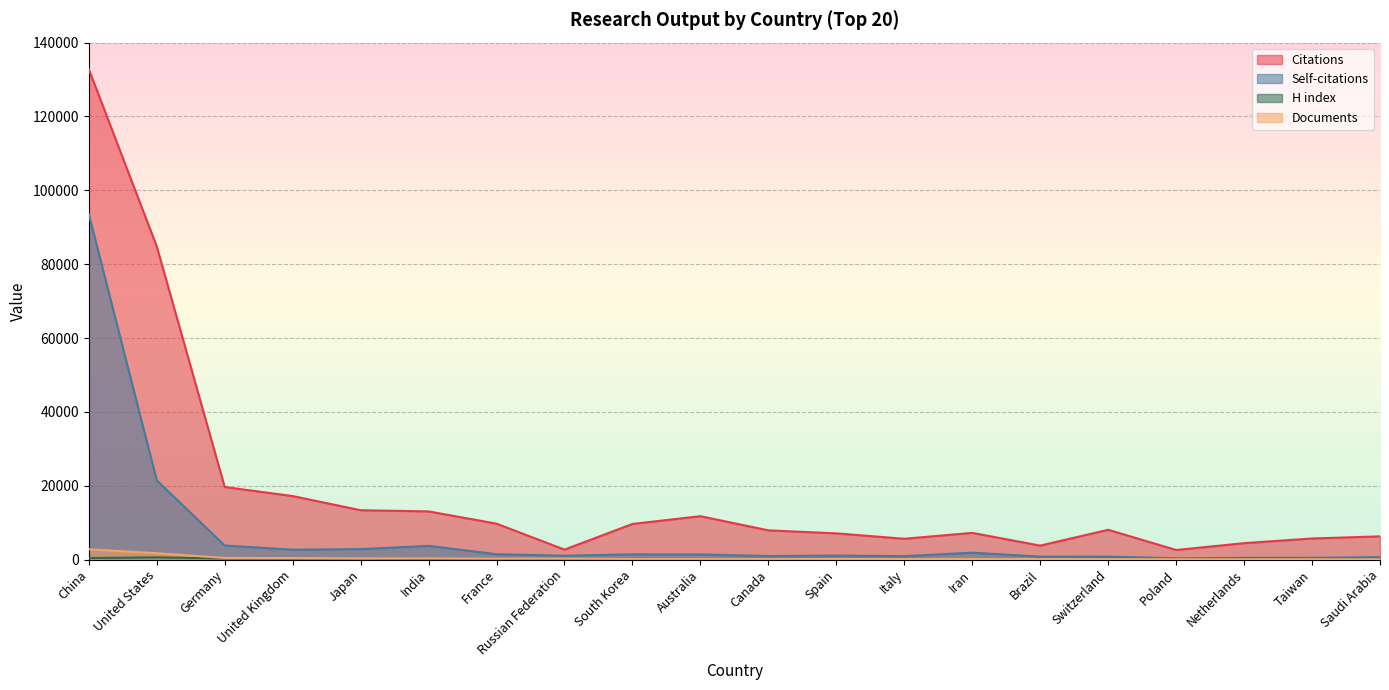

How many data points in H index are above 216?

9